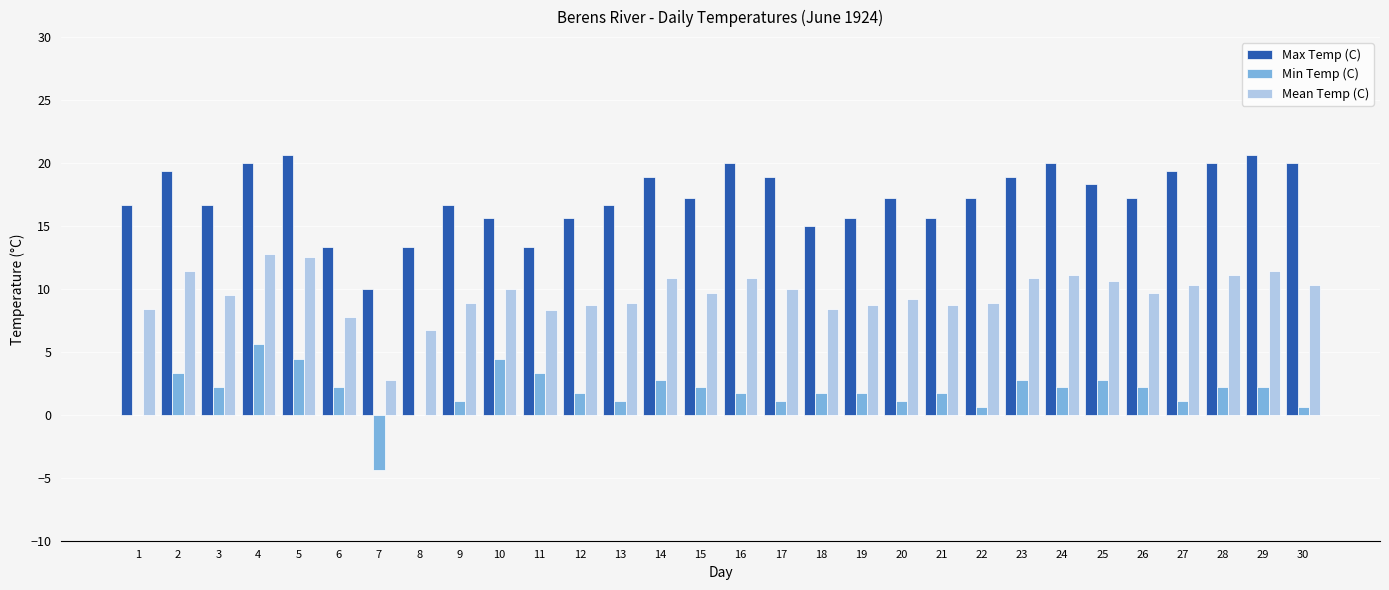

What is the sum of all Min Temp (C) values?

55.6